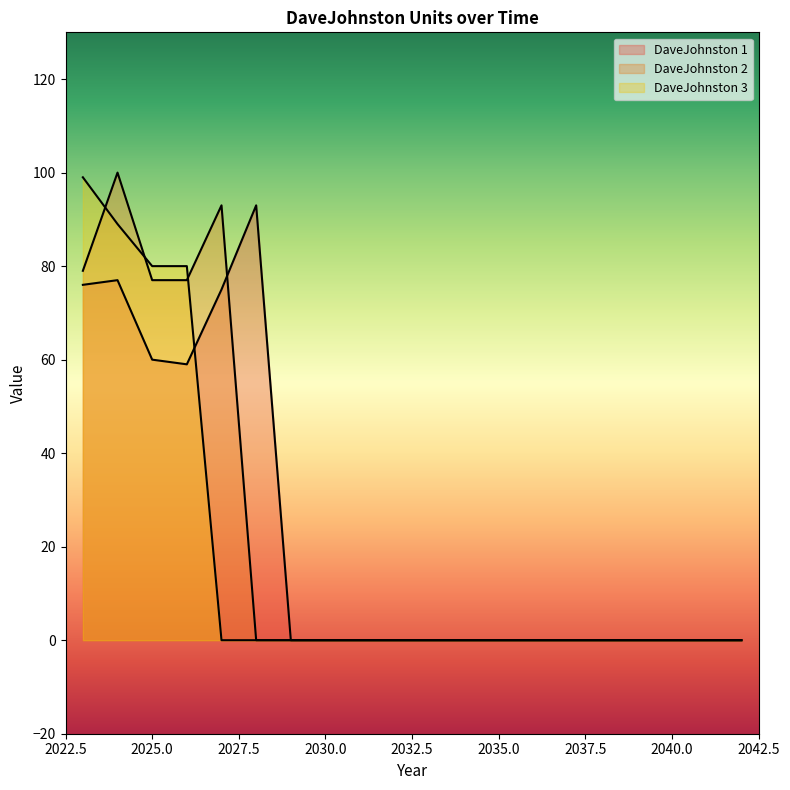

Reading right to left, list all the values displayed in this chart.

DaveJohnston 1: 0	0	0	0	0	0	0	0	0	0	0	0	0	0	93	75	59	60	77	76
DaveJohnston 2: 0	0	0	0	0	0	0	0	0	0	0	0	0	0	0	93	77	77	100	79
DaveJohnston 3: 0	0	0	0	0	0	0	0	0	0	0	0	0	0	0	0	80	80	89	99